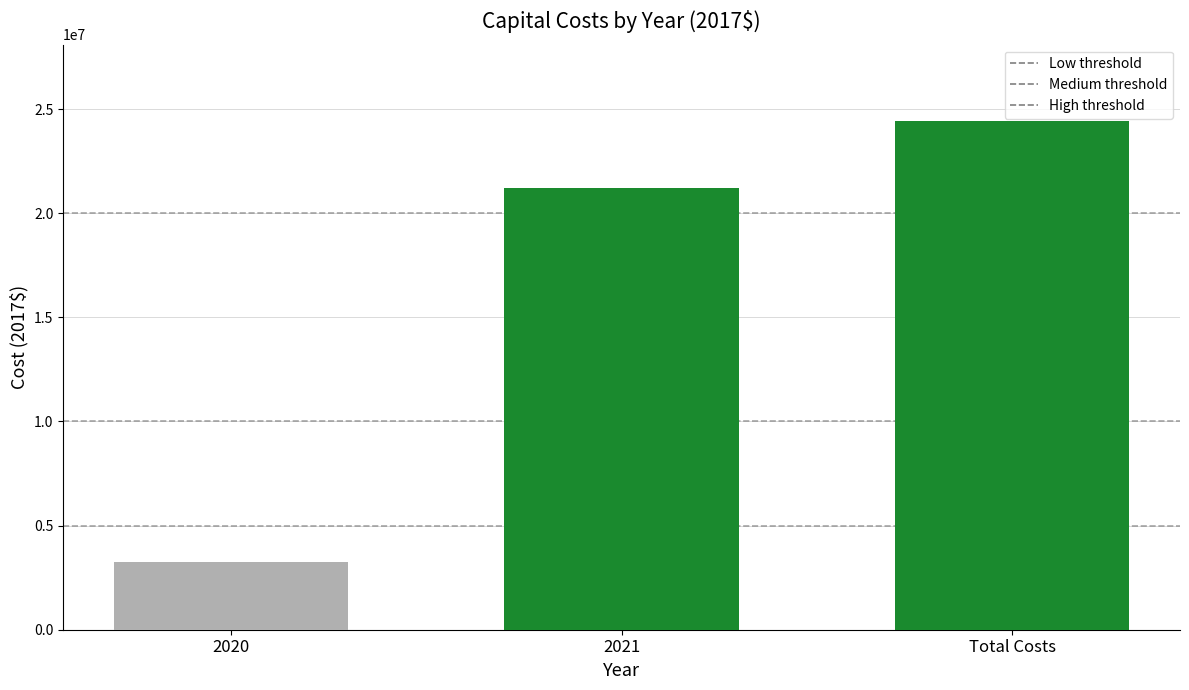

Reading left to right, extract all data points from this chart.

3232422.0	21194260.6	24426682.6